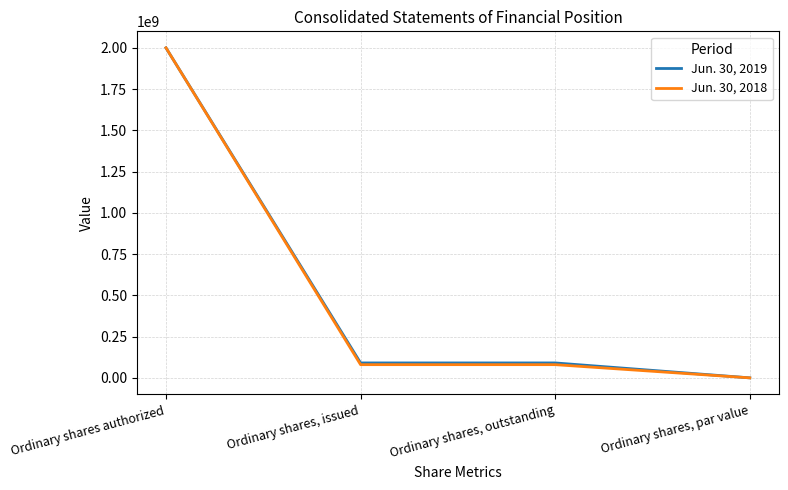

At which category is the sum across all series the highest?

Ordinary shares authorized